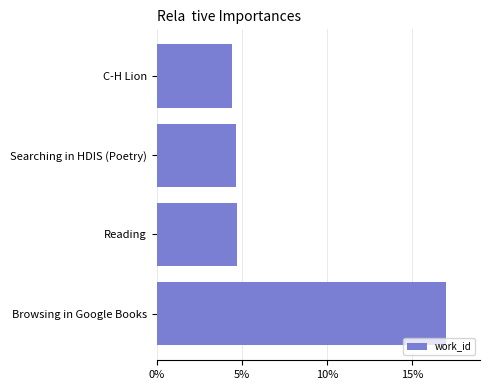

True or false: the data shows 8.0 at Searching in HDIS (Poetry).

False